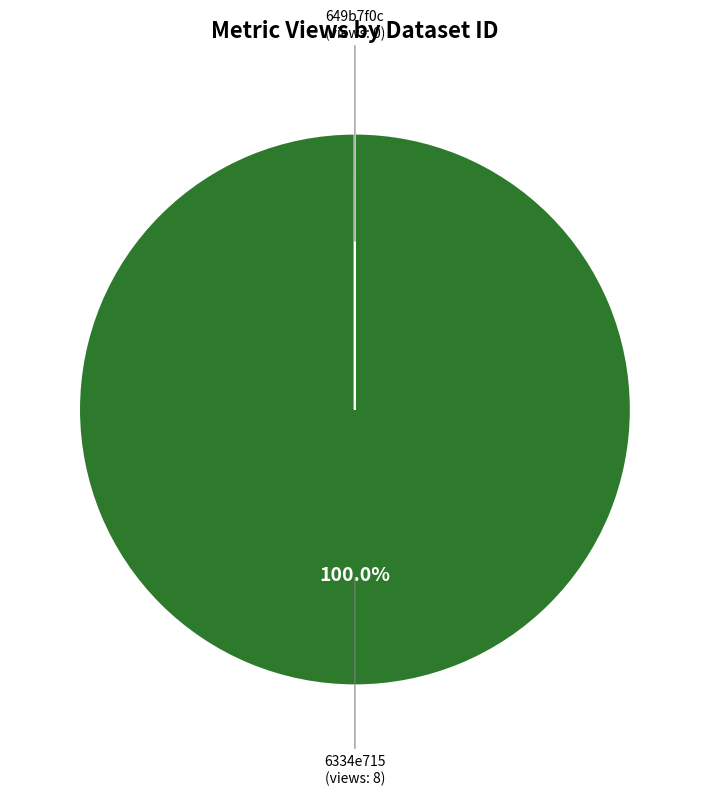

Does any single category account for the majority?

Yes